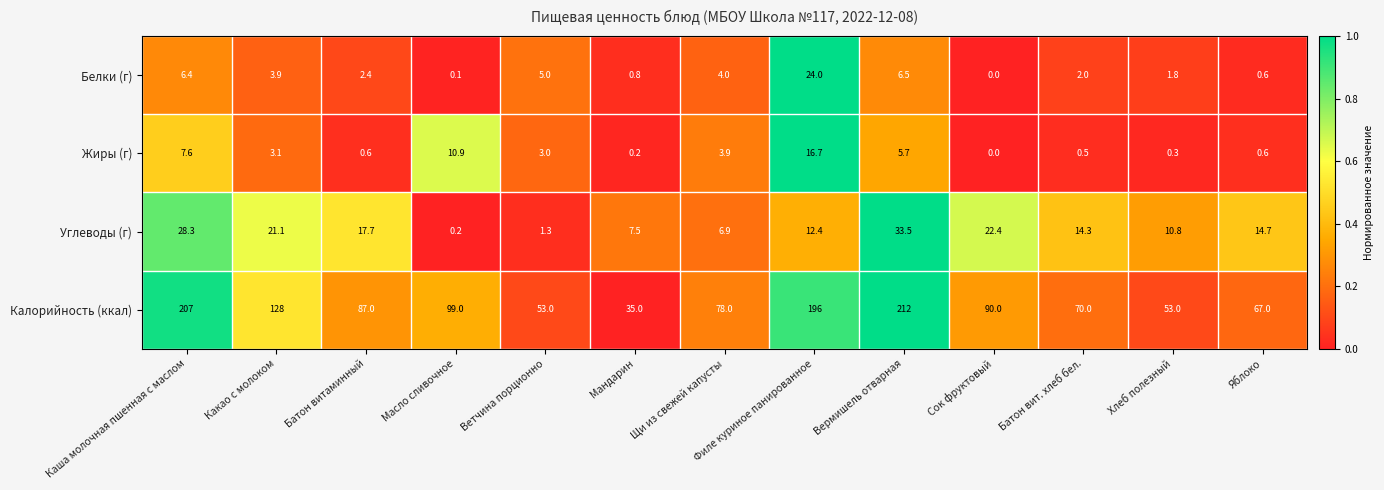

What is the sum of the Белки (г) values at Филе куриное панированное and Какао с молоком?

27.9